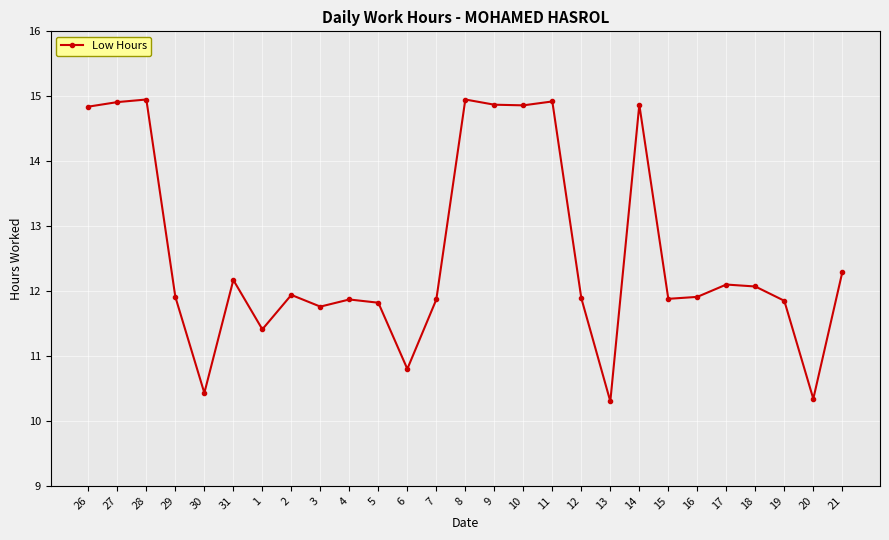

What is the minimum value shown in the chart?

10.3